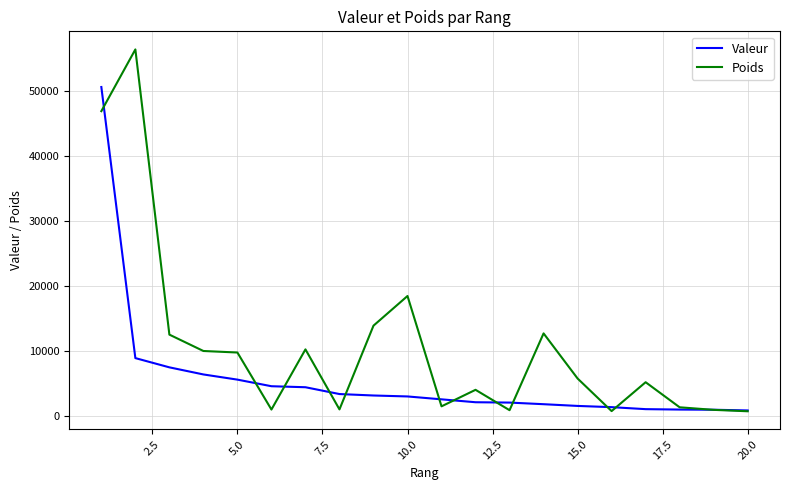

Rank the series by their maximum value, from highest to lowest.

Poids, Valeur